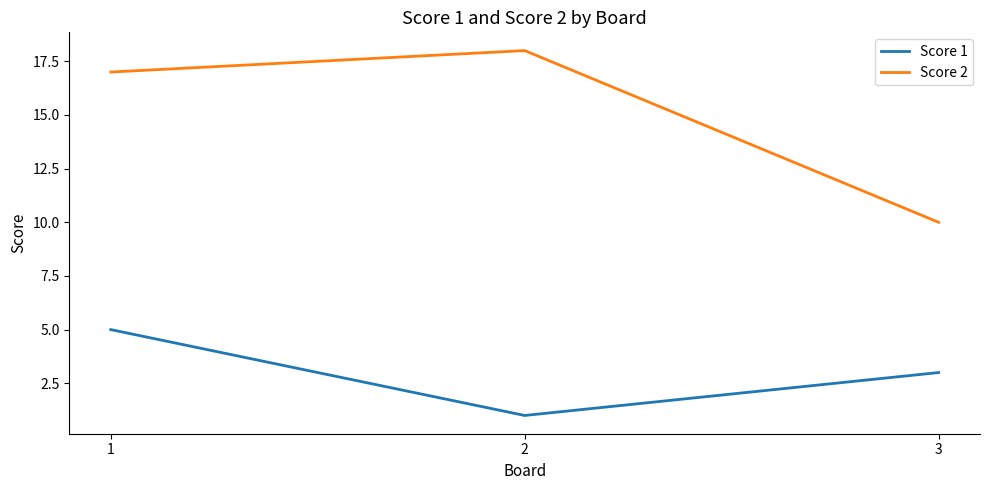

What is the approximate value of Score 2 at 2?

18